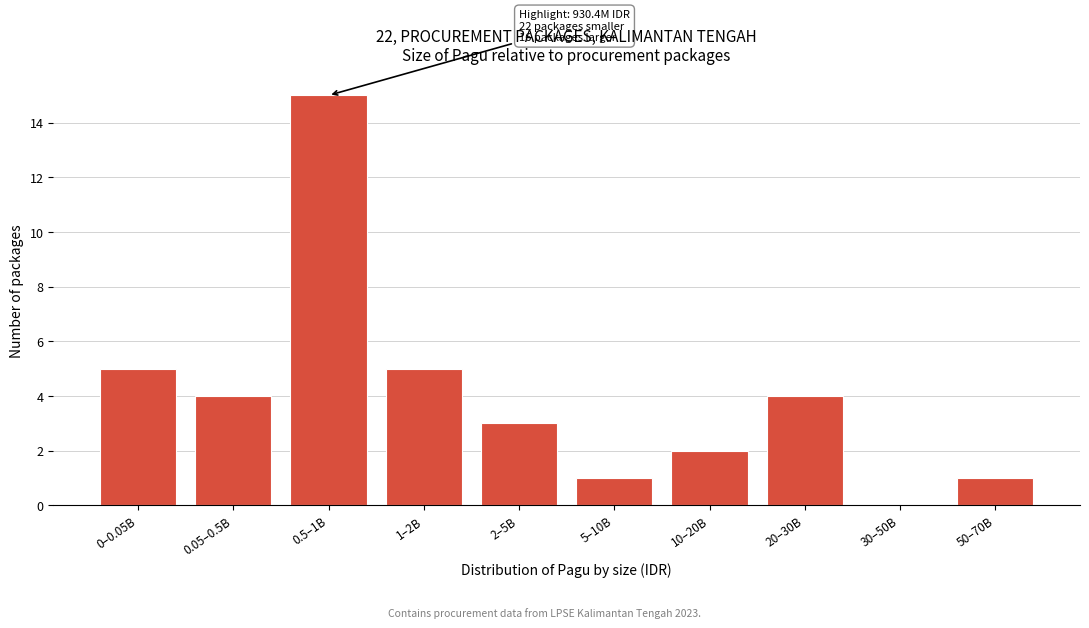

Reading left to right, transcribe all the data shown in this chart.

0–0.05B=5	0.05–0.5B=4	0.5–1B=15	1–2B=5	2–5B=3	5–10B=1	10–20B=2	20–30B=4	30–50B=0	50–70B=1